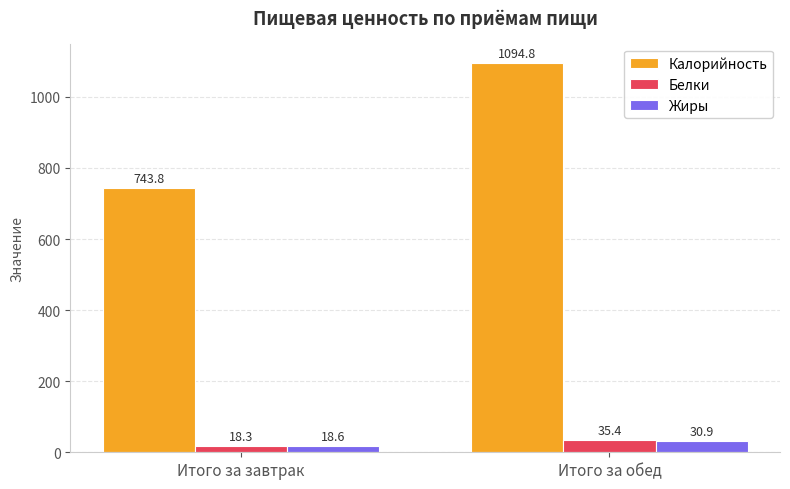

Reading left to right, extract all data points from this chart.

Калорийность: Итого за завтрак=743.8	Итого за обед=1094.8
Белки: Итого за завтрак=18.3	Итого за обед=35.4
Жиры: Итого за завтрак=18.6	Итого за обед=30.9